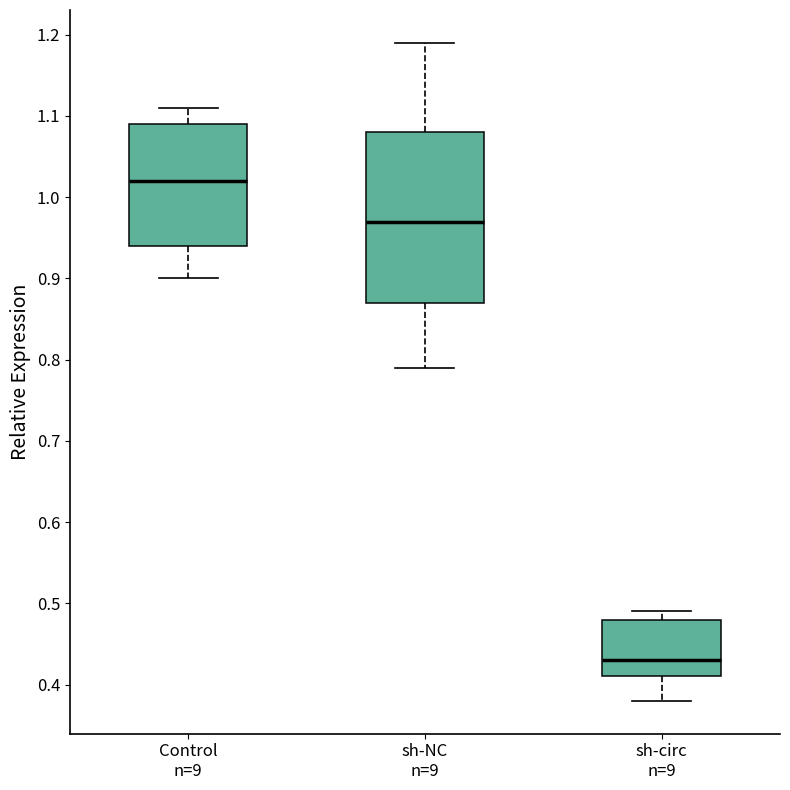

Reading left to right, read every box against the y-axis: the position of its median line, the range the box covers, and the ends of its whiskers. The values are not printed on the chart, so give them approximately, as read against the axis.

Control n=9: median 1.02, box 0.94 to 1.09, whiskers 0.90 to 1.11
sh-NC n=9: median 0.97, box 0.87 to 1.08, whiskers 0.79 to 1.19
sh-circ n=9: median 0.43, box 0.41 to 0.48, whiskers 0.38 to 0.49